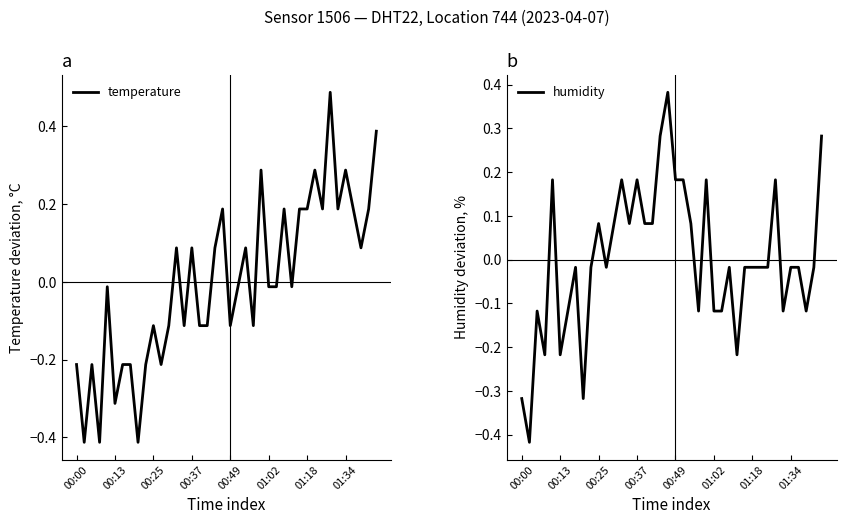

Is this an area chart (filled region under the line)?

No